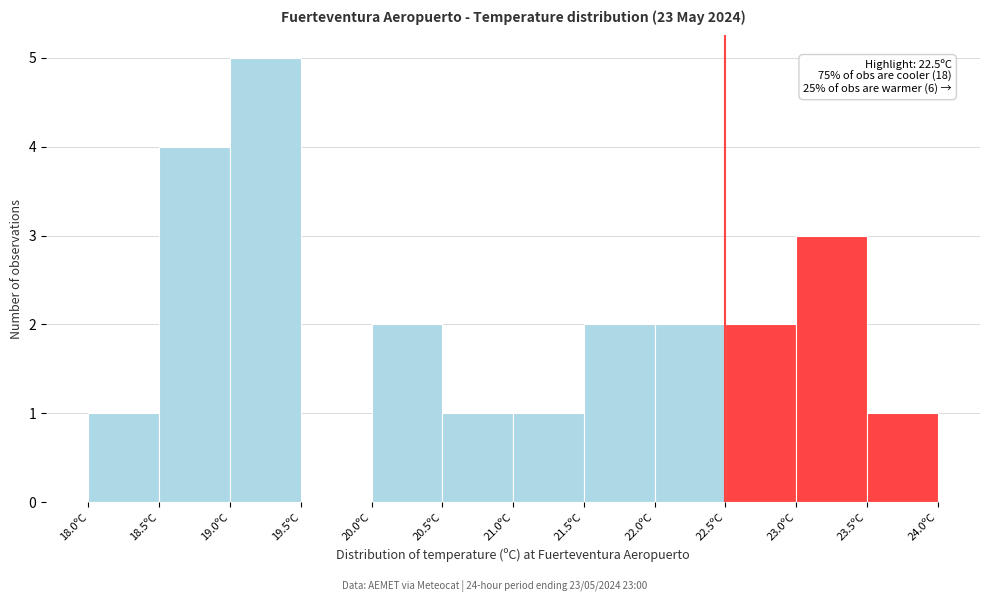

Over which range of the x-axis is the bar tallest?

19.0 to 19.5